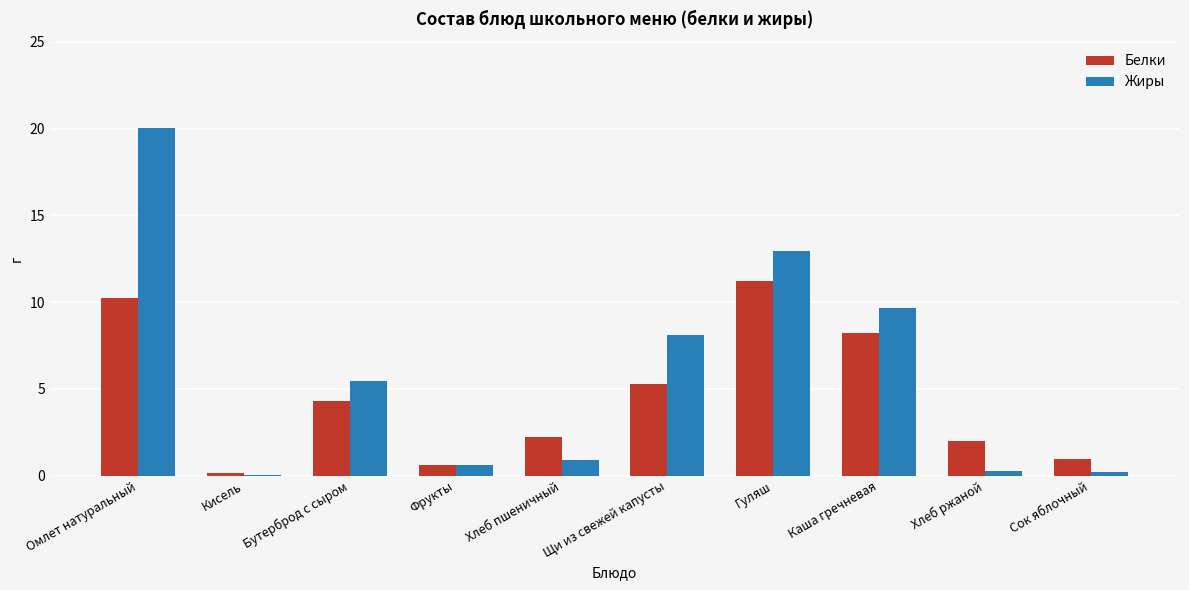

What is the average value of the Жиры series?

5.8